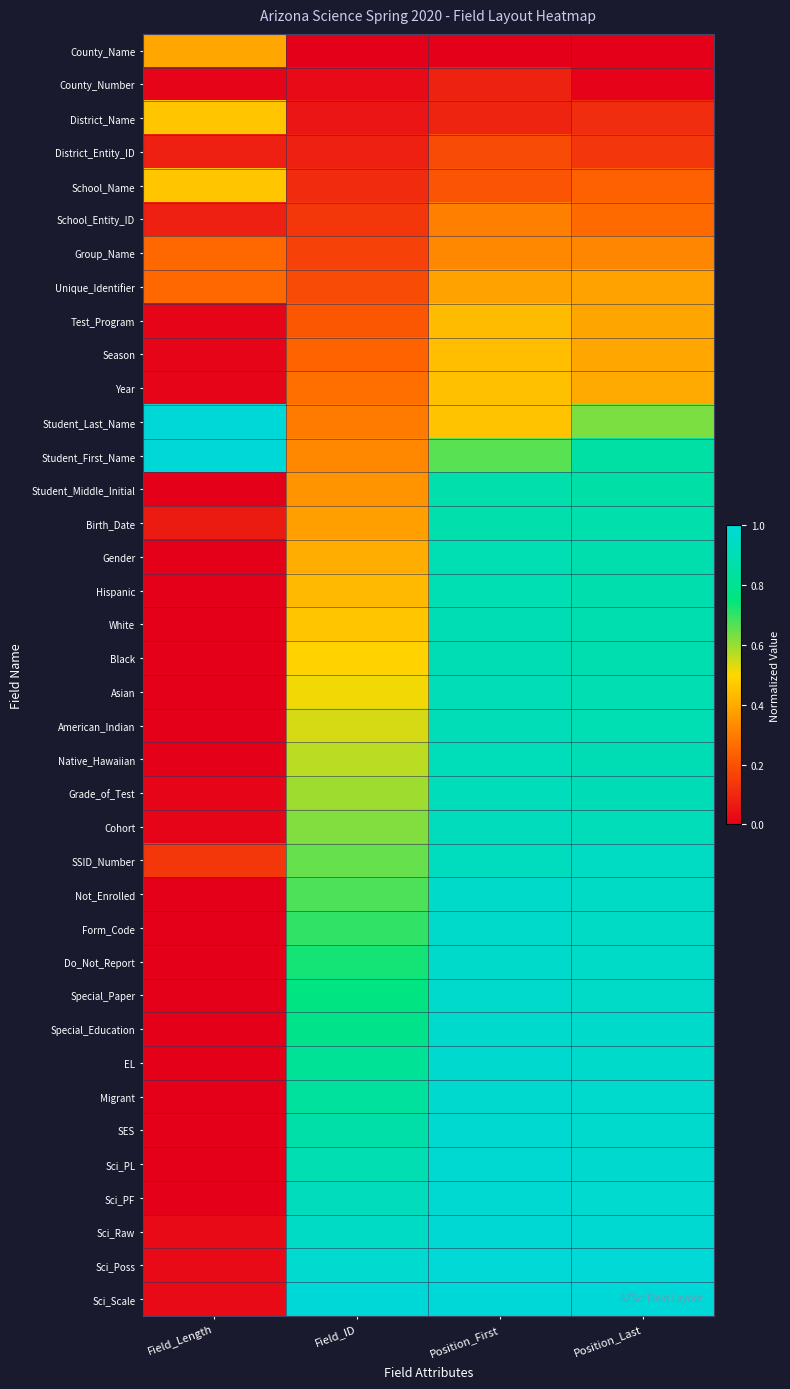

Reading left to right, transcribe all the data shown in this chart.

County_Name: Field_Length=0.4	Field_ID=0.0	Position_First=0.0	Position_Last=0.0
County_Number: Field_Length=0.0	Field_ID=0.0	Position_First=0.1	Position_Last=0.0
District_Name: Field_Length=0.5	Field_ID=0.1	Position_First=0.1	Position_Last=0.1
District_Entity_ID: Field_Length=0.1	Field_ID=0.1	Position_First=0.2	Position_Last=0.1
School_Name: Field_Length=0.5	Field_ID=0.1	Position_First=0.2	Position_Last=0.2
School_Entity_ID: Field_Length=0.1	Field_ID=0.1	Position_First=0.3	Position_Last=0.3
Group_Name: Field_Length=0.3	Field_ID=0.2	Position_First=0.3	Position_Last=0.3
Unique_Identifier: Field_Length=0.3	Field_ID=0.2	Position_First=0.4	Position_Last=0.4
Test_Program: Field_Length=0.0	Field_ID=0.2	Position_First=0.4	Position_Last=0.4
Season: Field_Length=0.0	Field_ID=0.2	Position_First=0.4	Position_Last=0.4
Year: Field_Length=0.0	Field_ID=0.3	Position_First=0.4	Position_Last=0.4
Student_Last_Name: Field_Length=1.0	Field_ID=0.3	Position_First=0.5	Position_Last=0.6
Student_First_Name: Field_Length=1.0	Field_ID=0.3	Position_First=0.7	Position_Last=0.9
Student_Middle_Initial: Field_Length=0.0	Field_ID=0.4	Position_First=0.9	Position_Last=0.9
Birth_Date: Field_Length=0.1	Field_ID=0.4	Position_First=0.9	Position_Last=0.9
Gender: Field_Length=0.0	Field_ID=0.4	Position_First=0.9	Position_Last=0.9
Hispanic: Field_Length=0.0	Field_ID=0.4	Position_First=0.9	Position_Last=0.9
White: Field_Length=0.0	Field_ID=0.5	Position_First=0.9	Position_Last=0.9
Black: Field_Length=0.0	Field_ID=0.5	Position_First=0.9	Position_Last=0.9
Asian: Field_Length=0.0	Field_ID=0.5	Position_First=0.9	Position_Last=0.9
American_Indian: Field_Length=0.0	Field_ID=0.5	Position_First=0.9	Position_Last=0.9
Native_Hawaiian: Field_Length=0.0	Field_ID=0.6	Position_First=0.9	Position_Last=0.9
Grade_of_Test: Field_Length=0.0	Field_ID=0.6	Position_First=0.9	Position_Last=0.9
Cohort: Field_Length=0.0	Field_ID=0.6	Position_First=0.9	Position_Last=0.9
SSID_Number: Field_Length=0.1	Field_ID=0.6	Position_First=0.9	Position_Last=0.9
Not_Enrolled: Field_Length=0.0	Field_ID=0.7	Position_First=1.0	Position_Last=0.9
Form_Code: Field_Length=0.0	Field_ID=0.7	Position_First=1.0	Position_Last=0.9
Do_Not_Report: Field_Length=0.0	Field_ID=0.7	Position_First=1.0	Position_Last=1.0
Special_Paper: Field_Length=0.0	Field_ID=0.8	Position_First=1.0	Position_Last=1.0
Special_Education: Field_Length=0.0	Field_ID=0.8	Position_First=1.0	Position_Last=1.0
EL: Field_Length=0.0	Field_ID=0.8	Position_First=1.0	Position_Last=1.0
Migrant: Field_Length=0.0	Field_ID=0.8	Position_First=1.0	Position_Last=1.0
SES: Field_Length=0.0	Field_ID=0.9	Position_First=1.0	Position_Last=1.0
Sci_PL: Field_Length=0.0	Field_ID=0.9	Position_First=1.0	Position_Last=1.0
Sci_PF: Field_Length=0.0	Field_ID=0.9	Position_First=1.0	Position_Last=1.0
Sci_Raw: Field_Length=0.0	Field_ID=0.9	Position_First=1.0	Position_Last=1.0
Sci_Poss: Field_Length=0.0	Field_ID=1.0	Position_First=1.0	Position_Last=1.0
Sci_Scale: Field_Length=0.0	Field_ID=1.0	Position_First=1.0	Position_Last=1.0